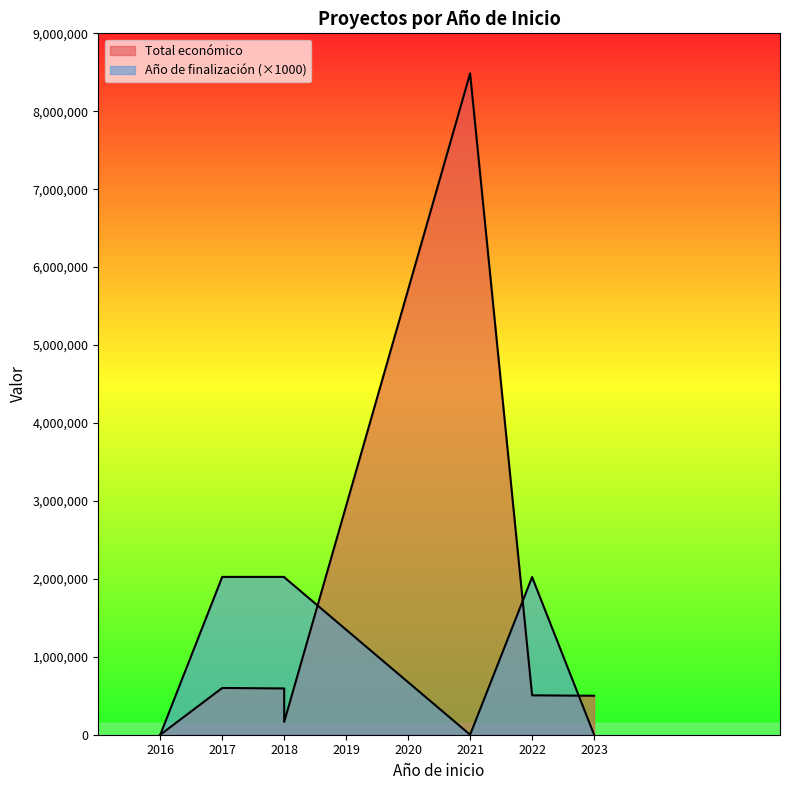

Reading right to left, what are all the values shown in this chart?

Total económico: 499868.0	505519.7	8484999.0	164980.0	593713.1	599883.6	0.0
Año de finalización: 0.0	2023000.0	0.0	2021000.0	2025000.0	2025000.0	0.0